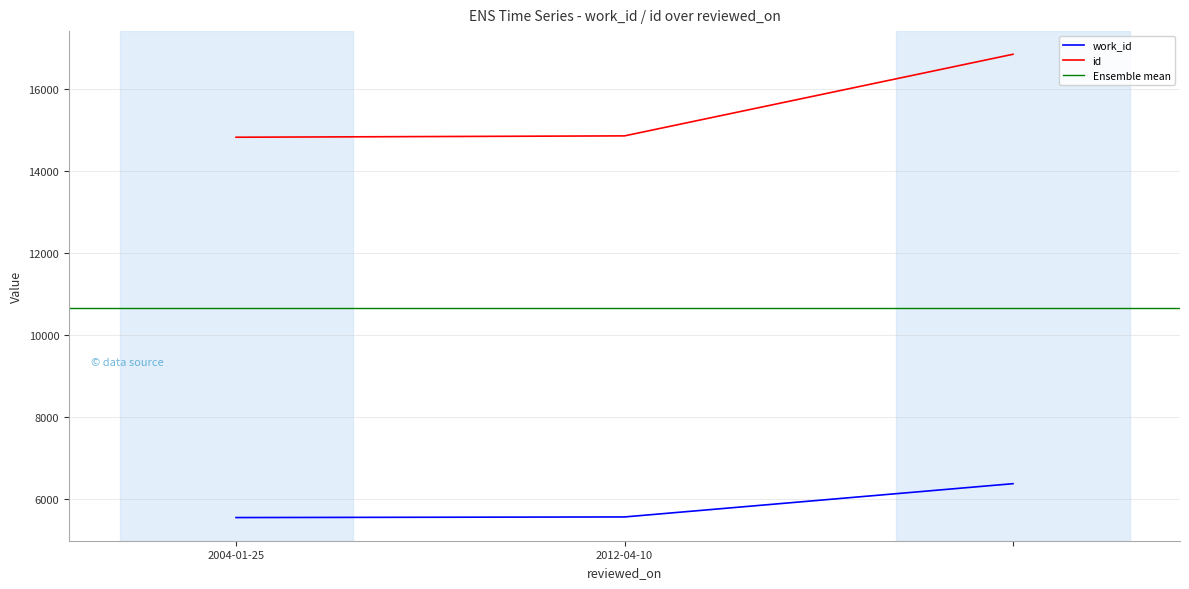

At how many categories does at least one series exceed 13860?

3